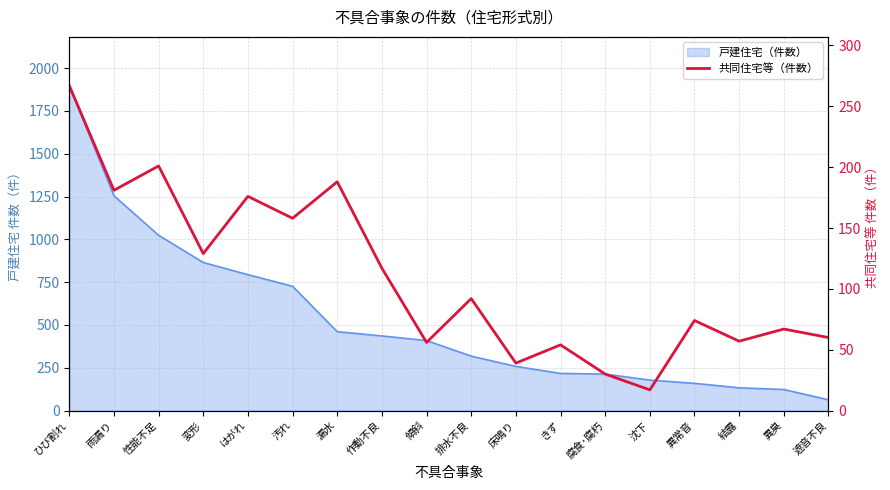

What is the label of the 12th point from the right?

漏水